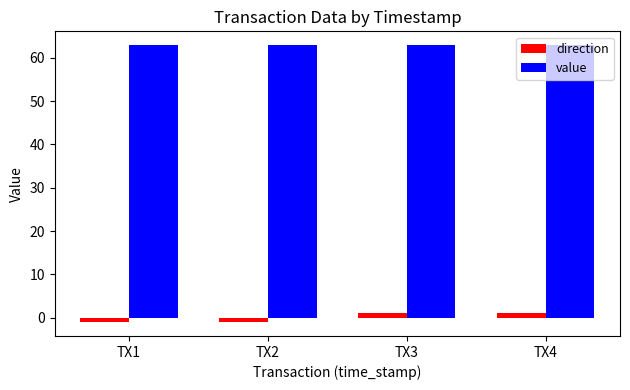

What is the difference between the maximum and minimum values in the direction series?

2.0